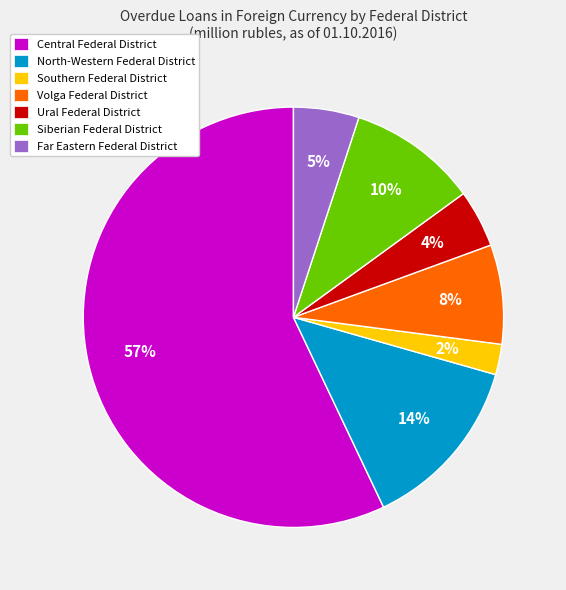

Does any single category account for the majority?

Yes